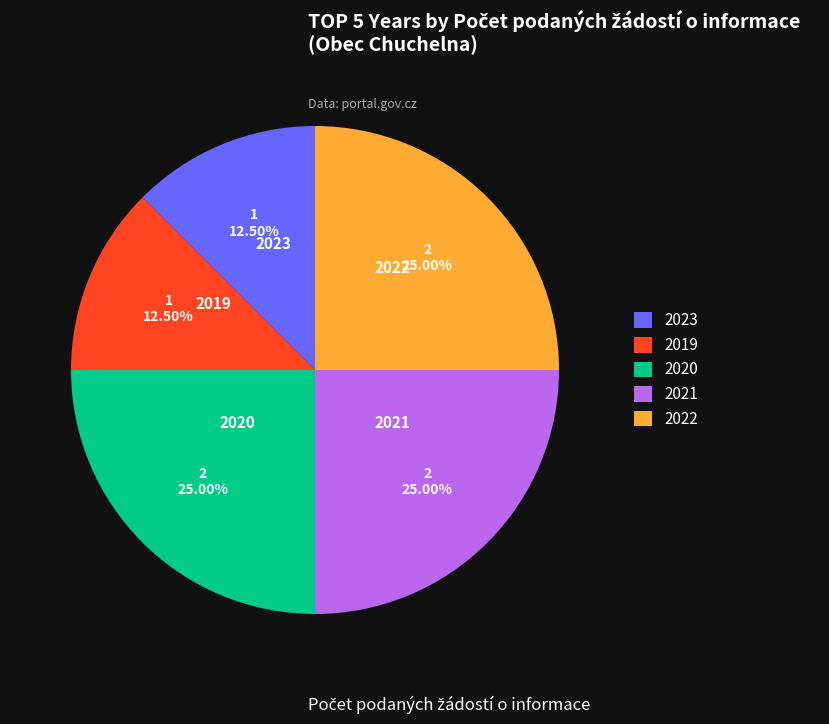

Is it true that 2020 is 16% of the pie?

False